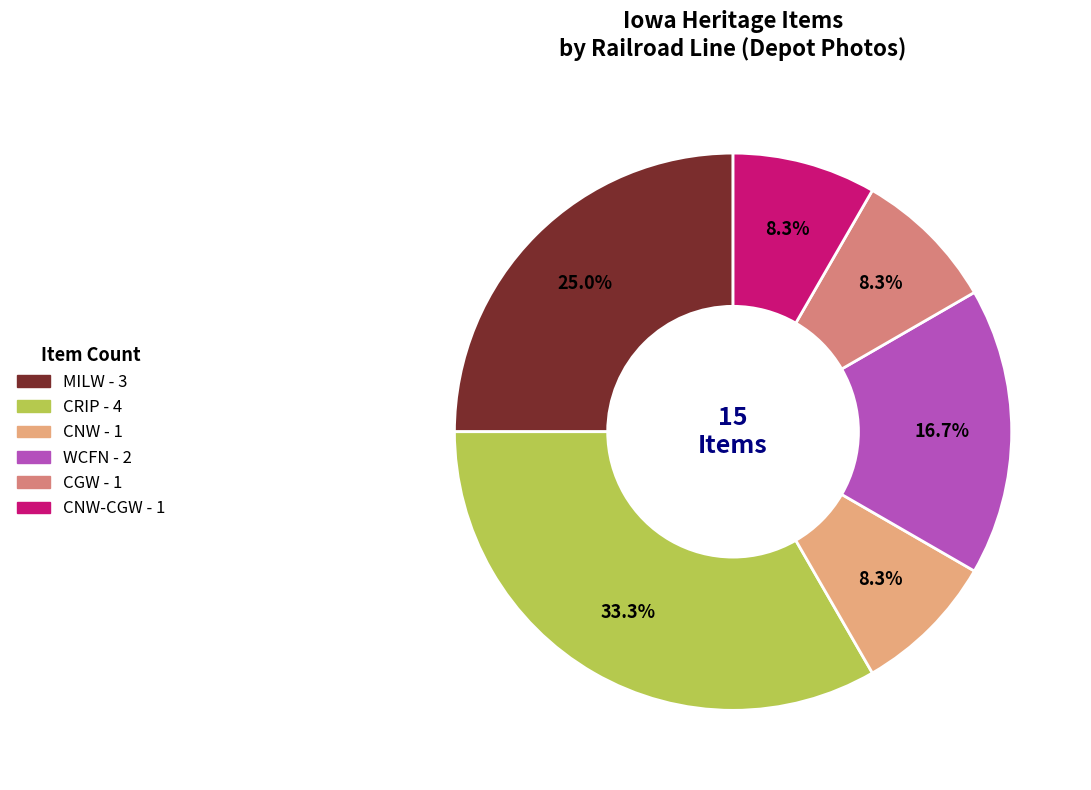

Does any single category account for the majority?

No